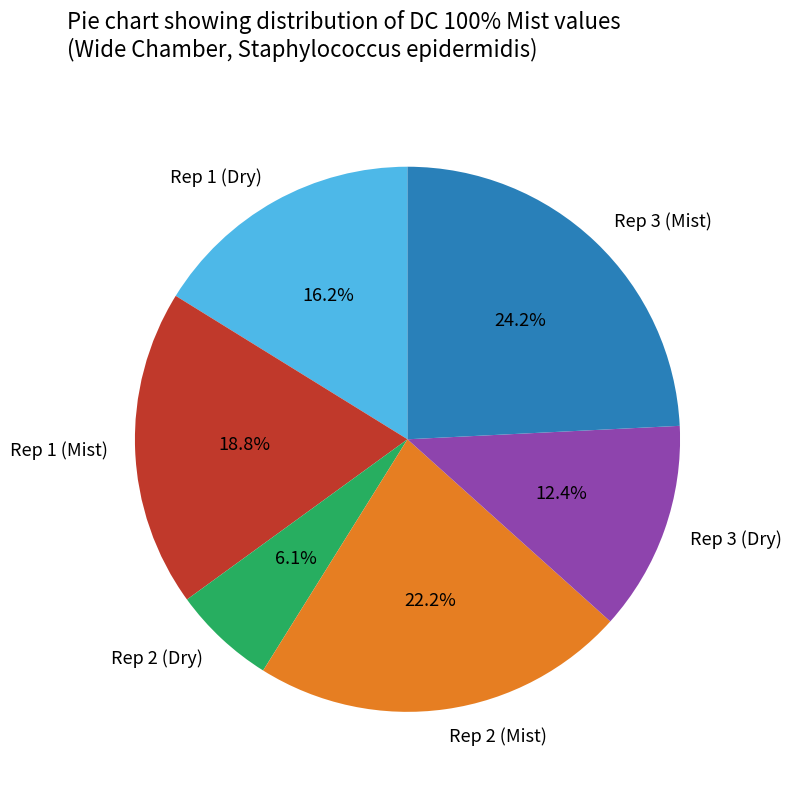

How much of the chart is everything except Rep 2 (Mist)?

77.8%